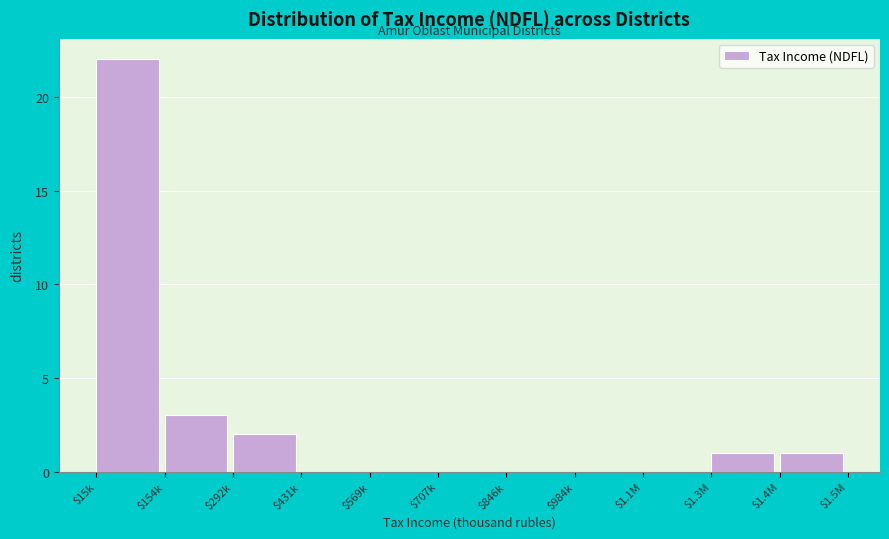

Where is the data nearest to the value 11?

$154k